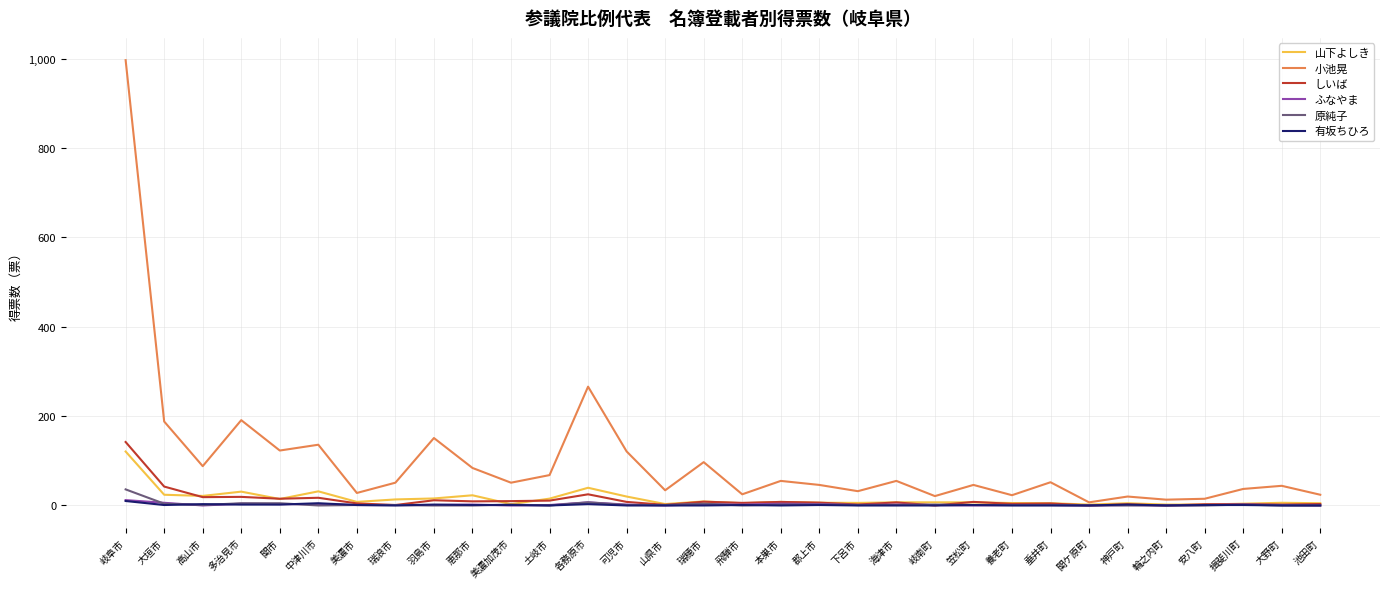

The value of 山下よしき at 岐阜市 is 120.8. True or false?

True